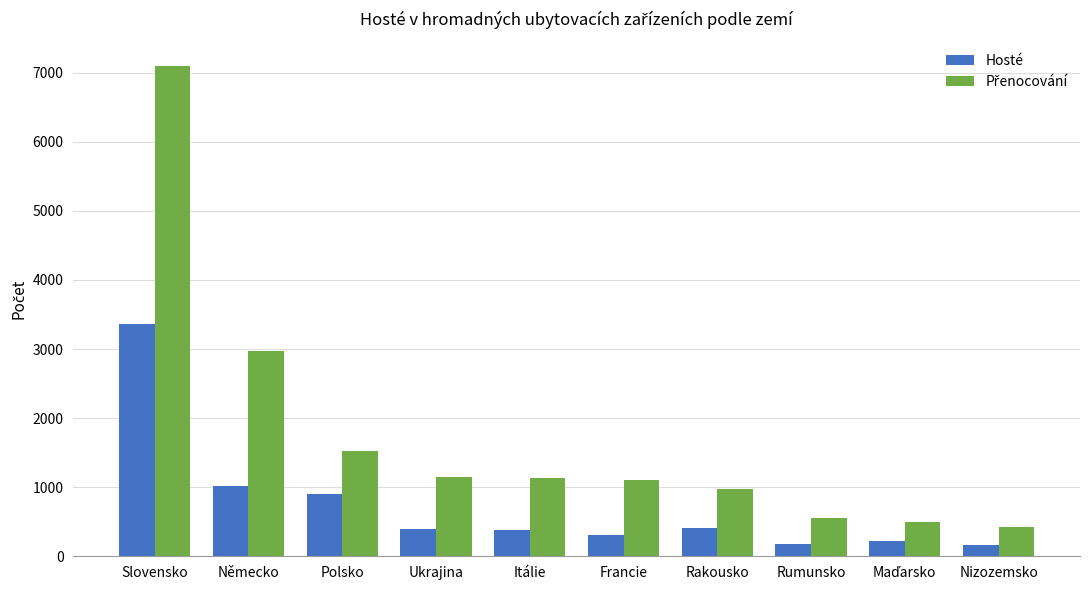

At which category is the sum across all series the highest?

Slovensko